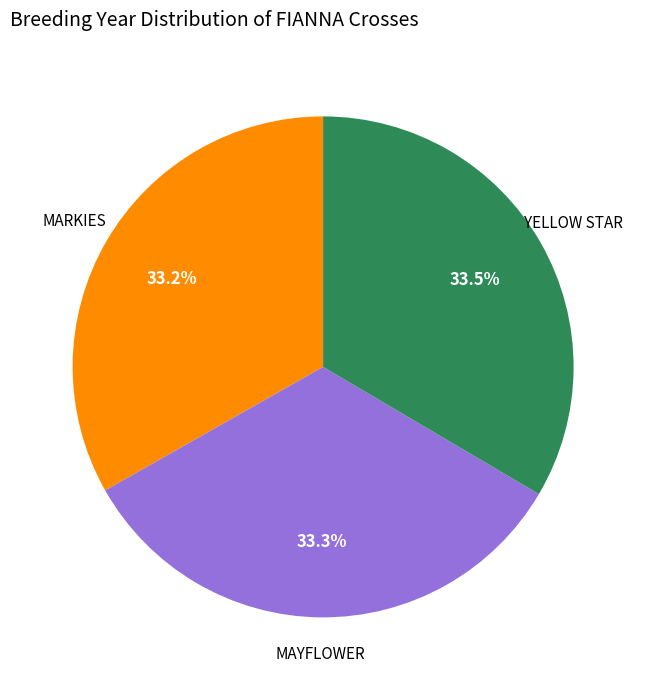

Is it true that YELLOW STAR is 39% of the pie?

False